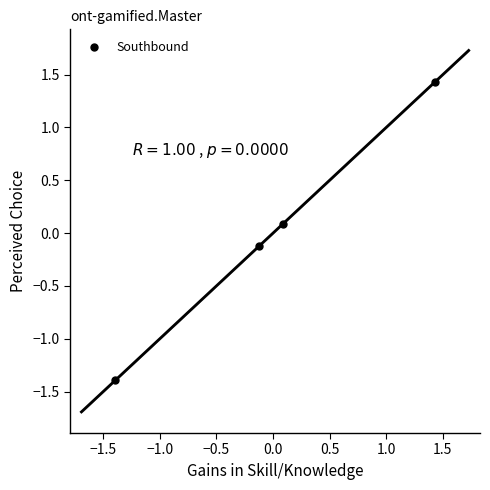

What is the range of Y values (max minus min)?

2.8